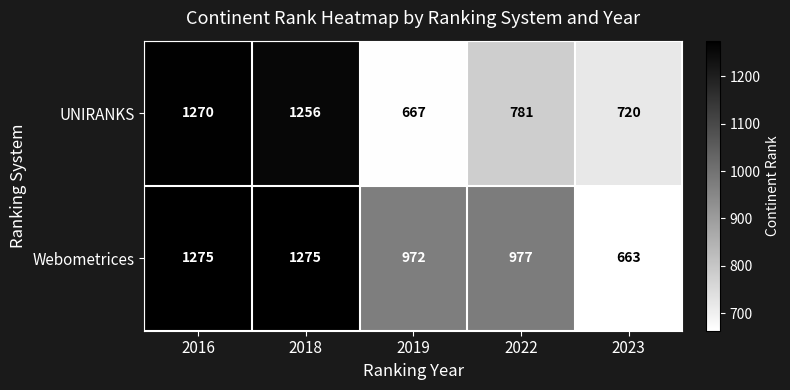

What is the total value across all series at 2022?

1758